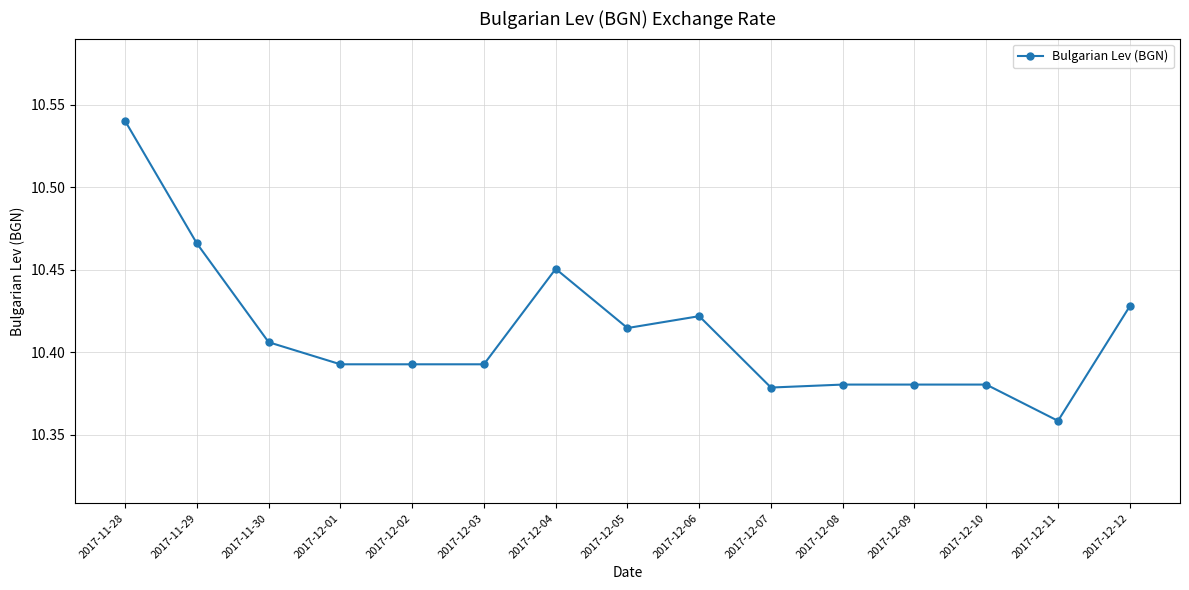

What is the difference between the second highest and minimum values?

0.1